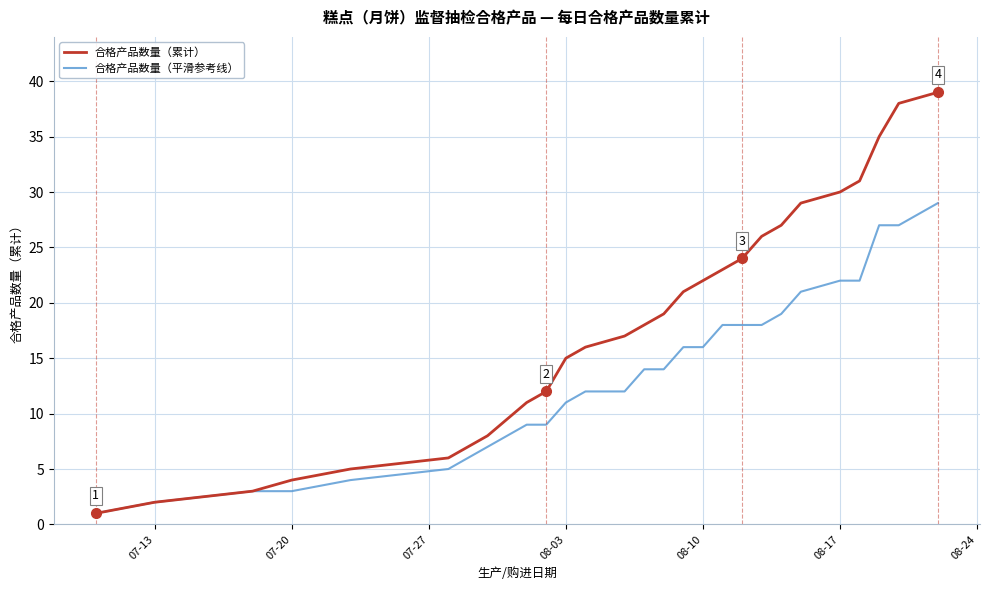

How many lines are shown in the chart?

2